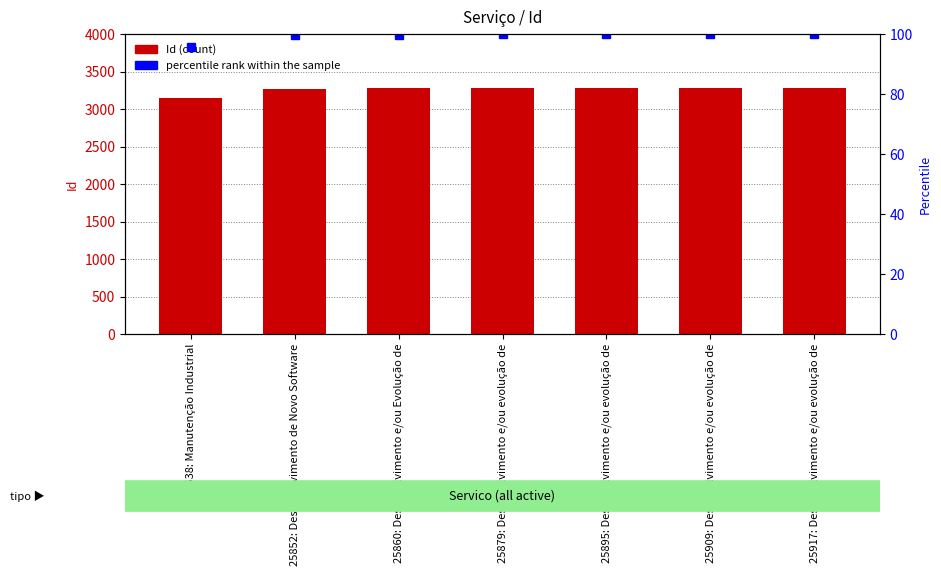

What is the sum of all percentile rank within the sample values?

695.2